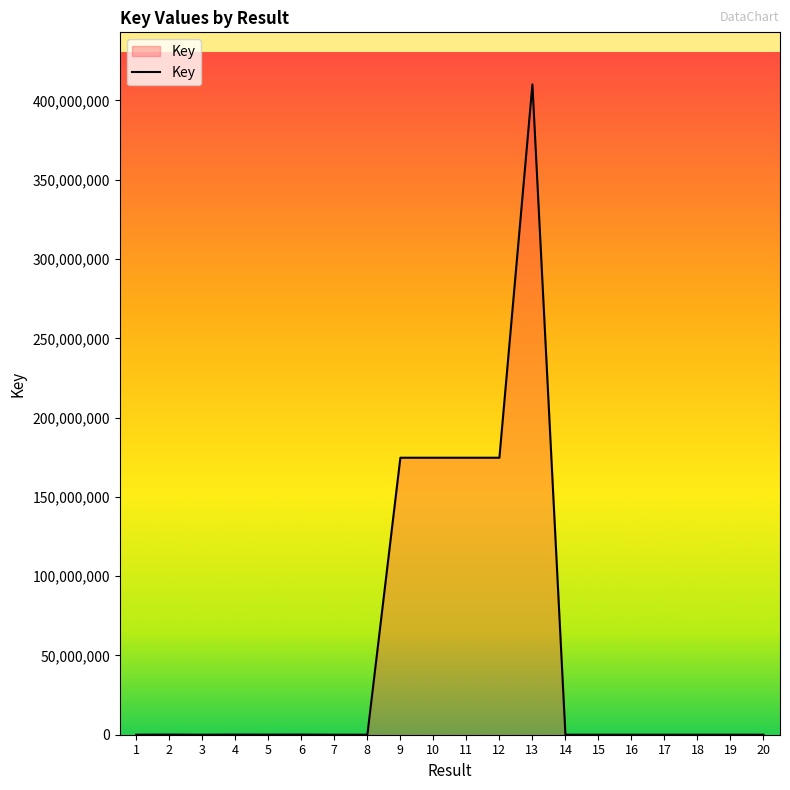

What is the greatest value displayed?

410151538